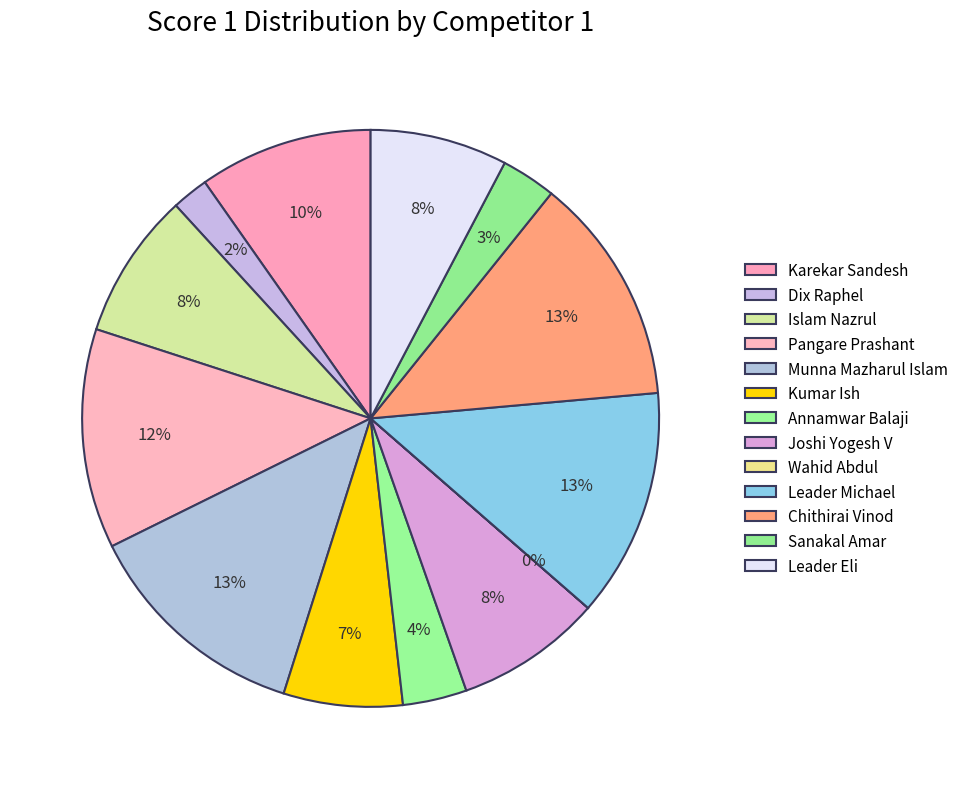

What percentage is the Chithirai Vinod slice, to the nearest percent?

13%